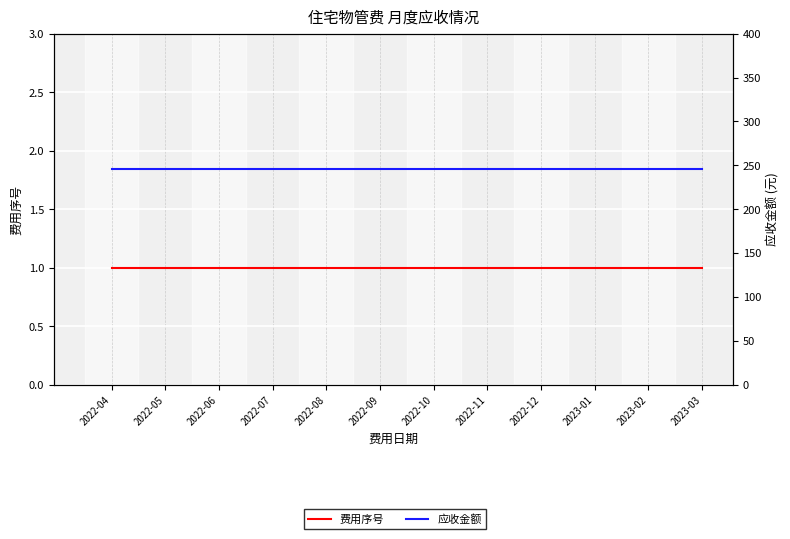

What are all the series names shown in the legend?

费用序号, 应收金额